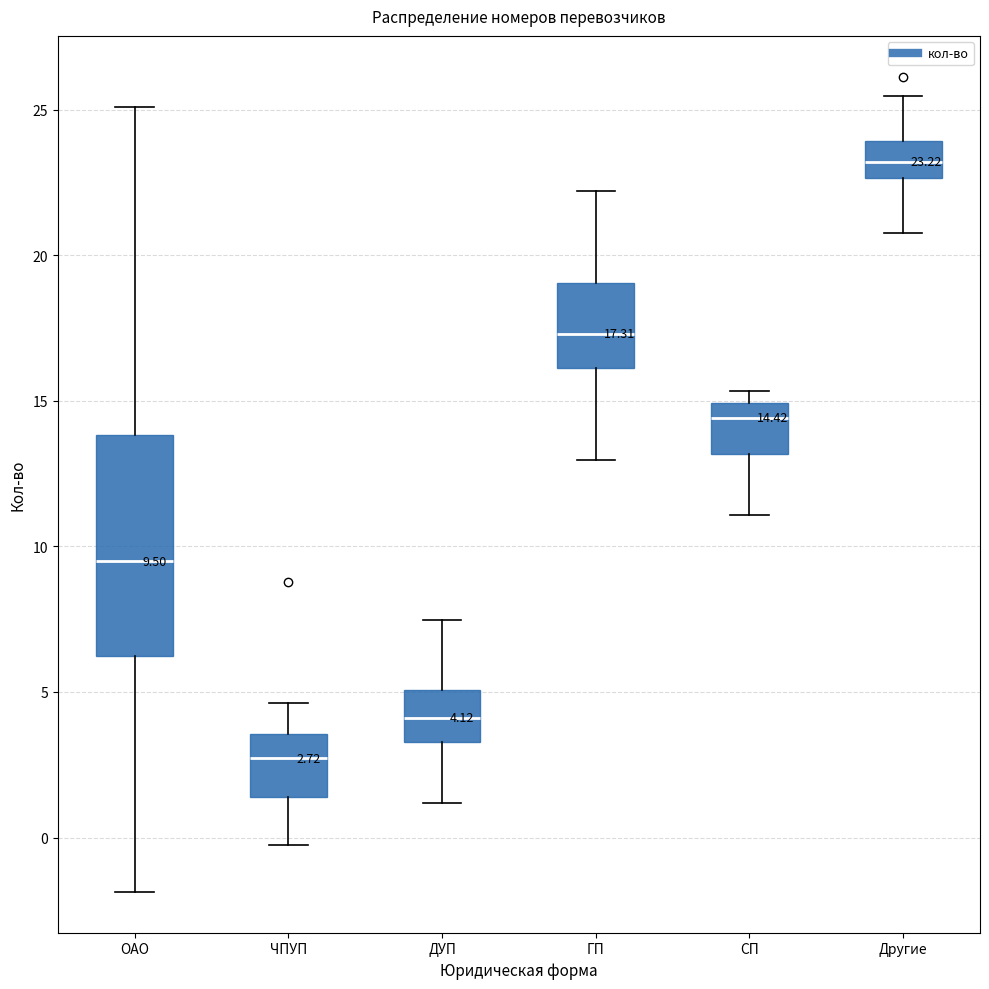

Which box's median line is the highest?

Другие